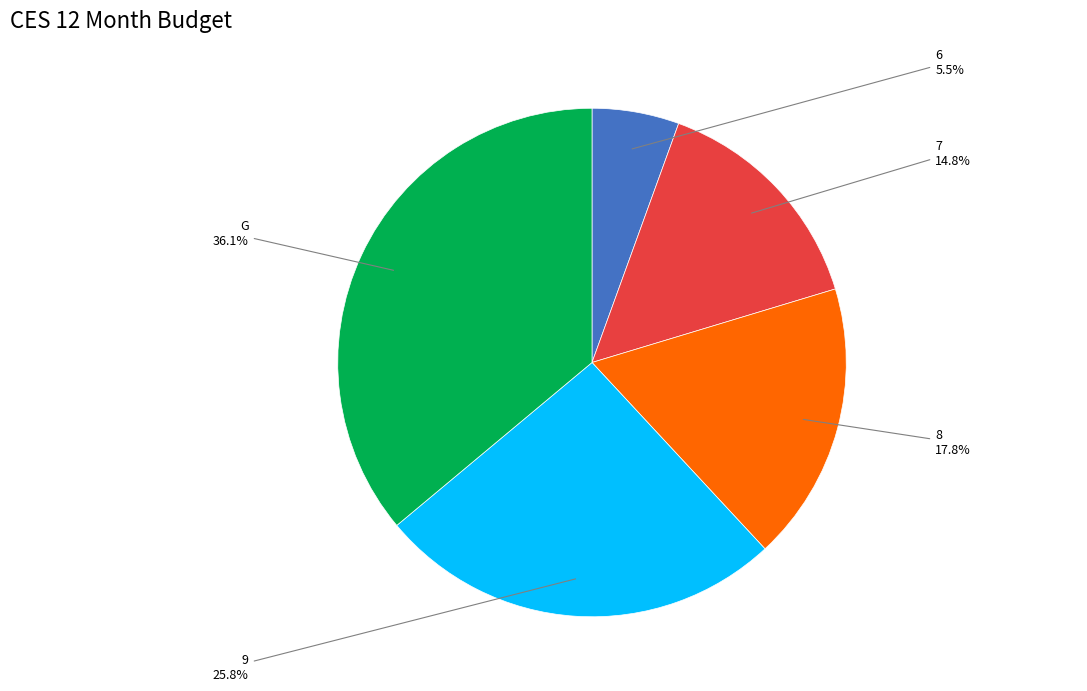

Does 7 represent more than half of the total?

No